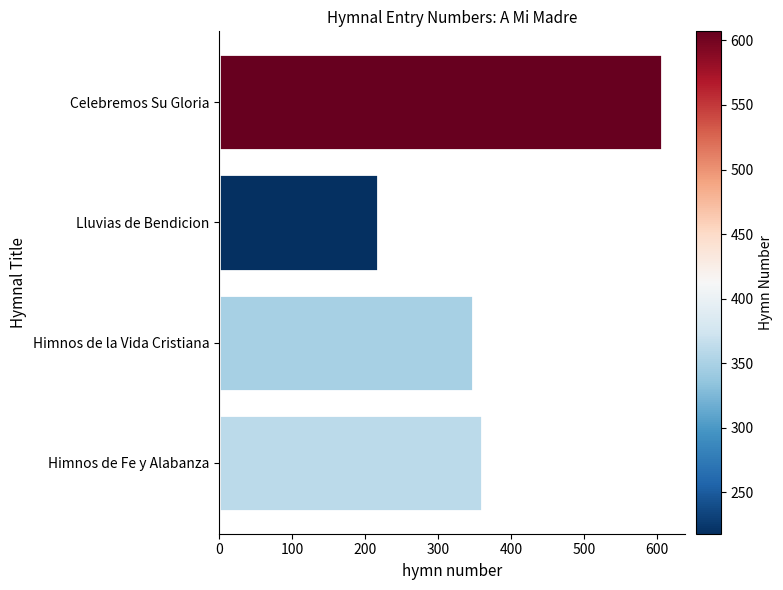

Reading top to bottom, what are all the values shown in this chart?

Celebremos Su Gloria=607	Lluvias de Bendicion=218	Himnos de la Vida Cristiana=348	Himnos de Fe y Alabanza=360